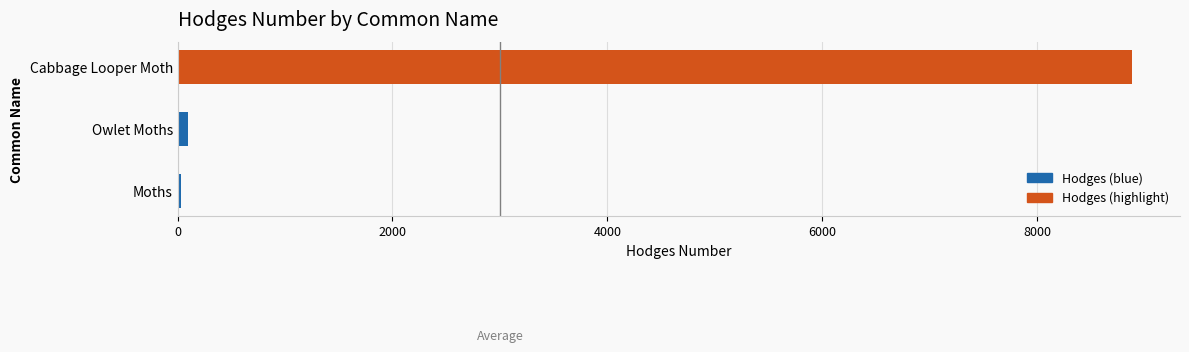

Which category has the highest value across all series?

Cabbage Looper Moth